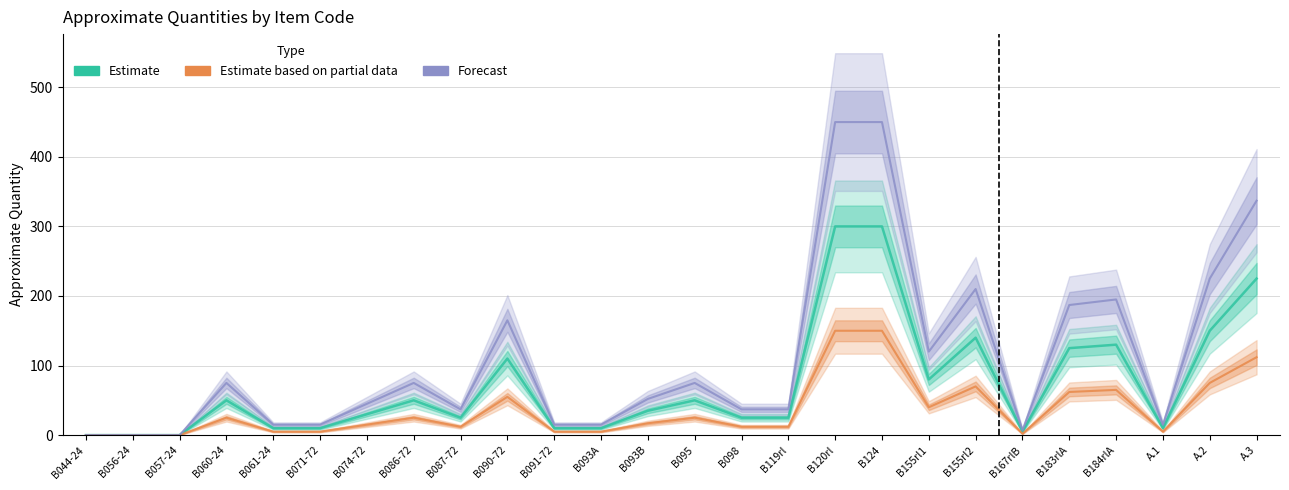

Between B061-24 and B124, which series saw the biggest shift?

Forecast